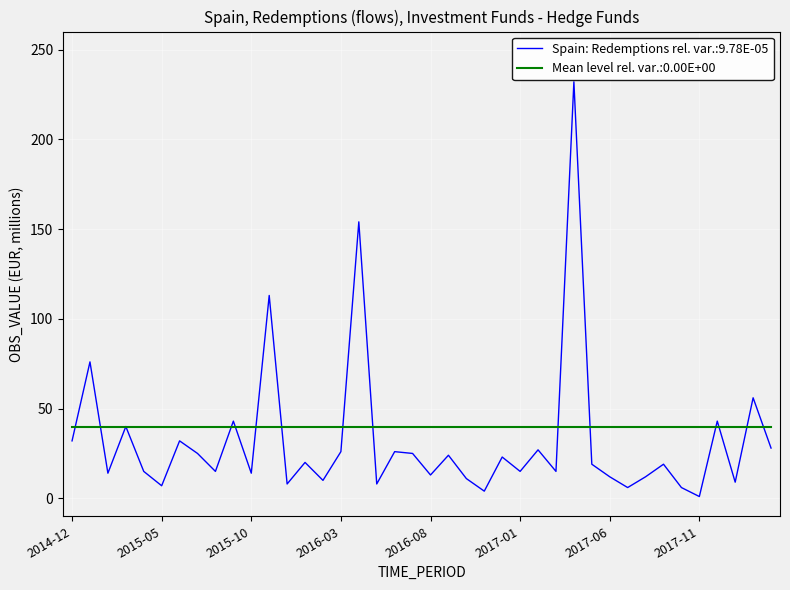

Does the chart display data point markers on the line(s)?

No